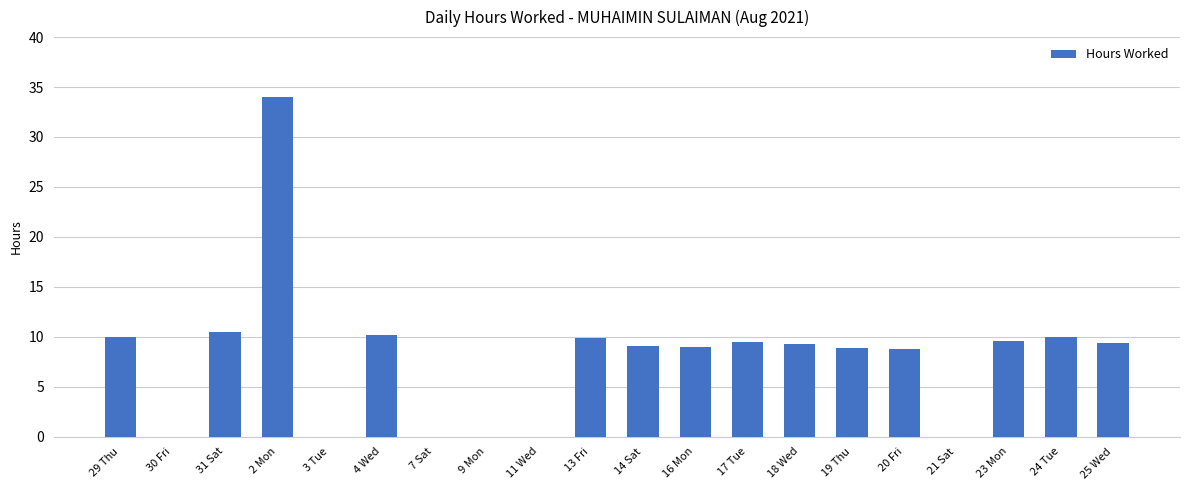

What is the sum of all values?

157.7